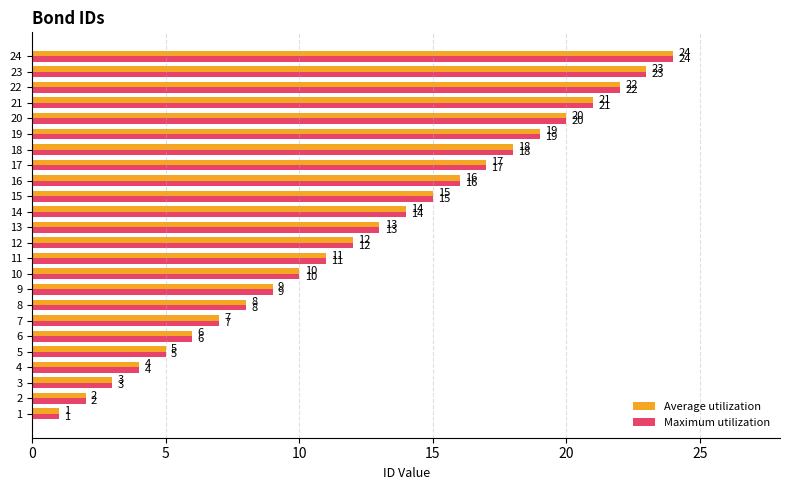

At which label is Average utilization closest to 12?

12